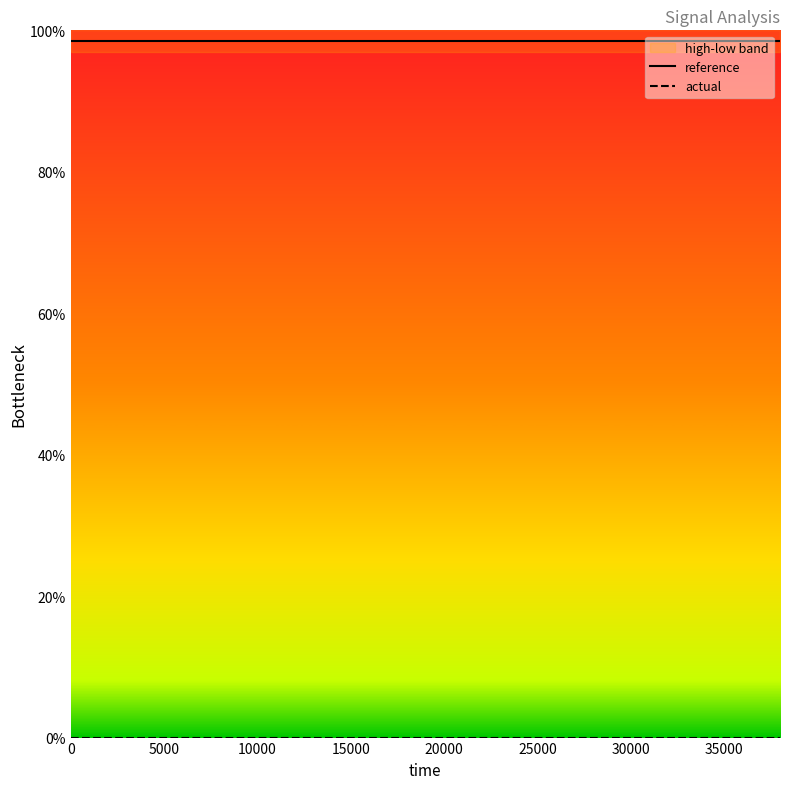

At how many categories does at least one series exceed 31?

20